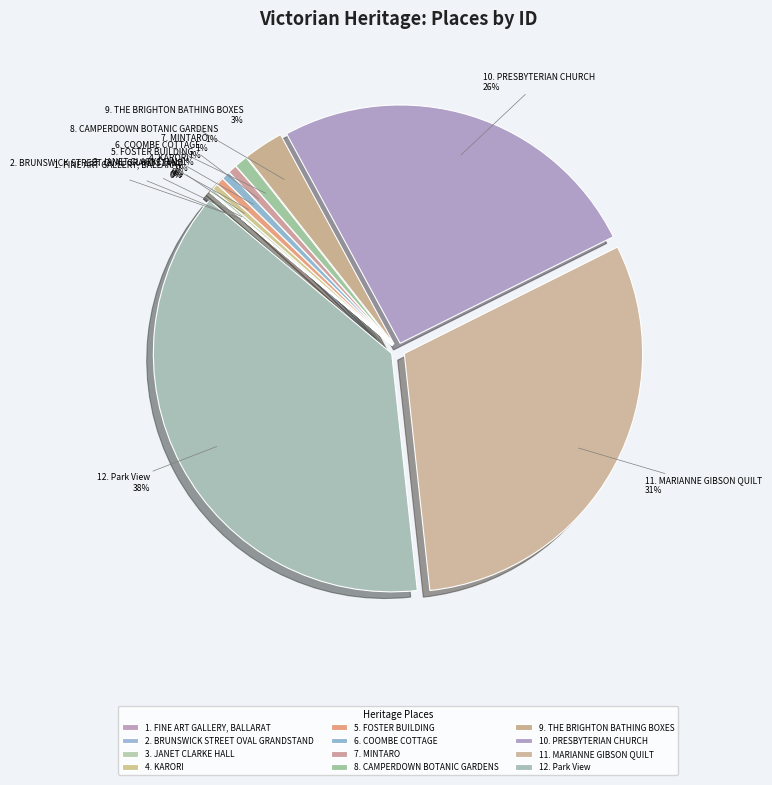

The 6. COOMBE COTTAGE slice represents 1% of the pie. True or false?

True